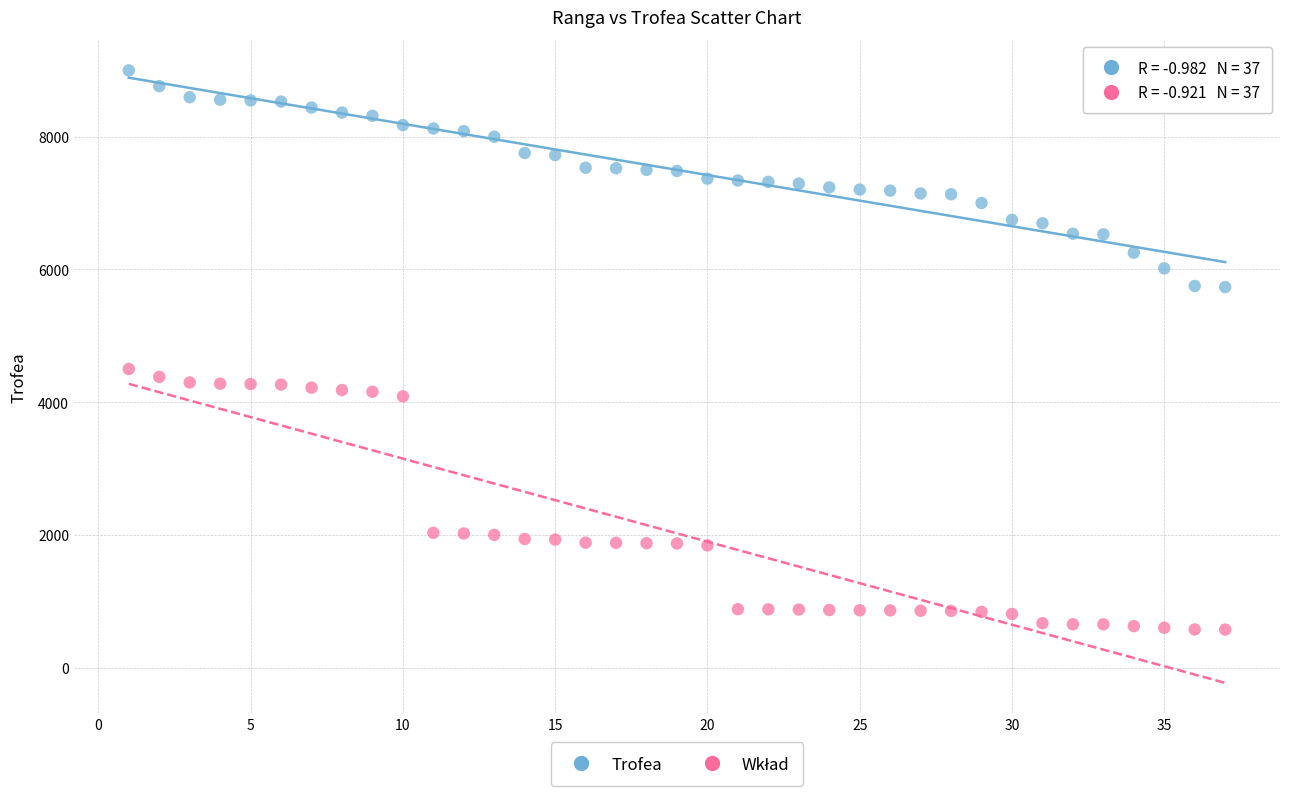

Across all data points, what is the range of Y values (max minus min)?

8427